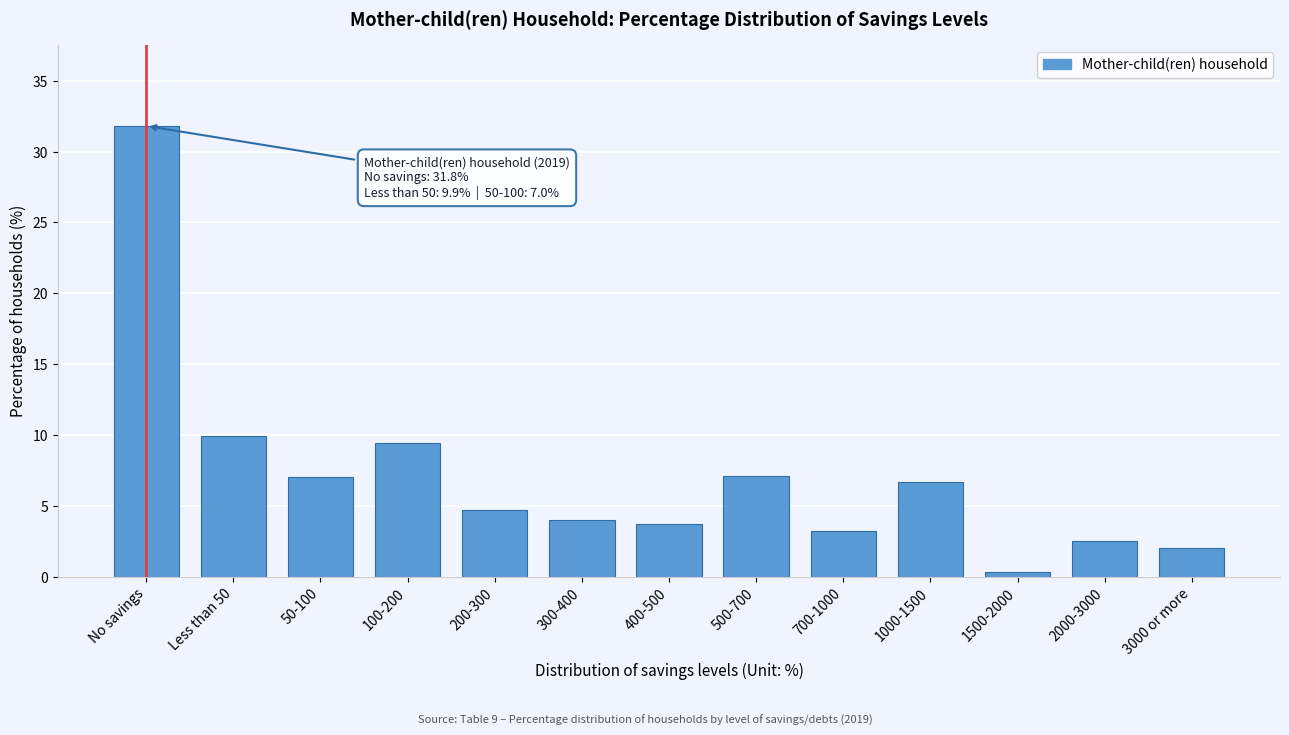

What is the change in value from 400-500 to 500-700?

+3.4